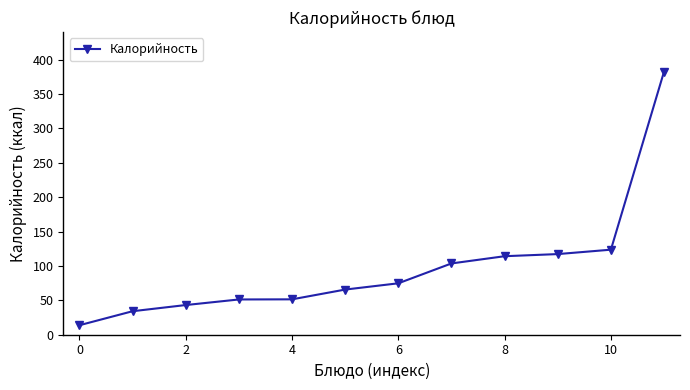

What is the greatest value displayed?

382.5